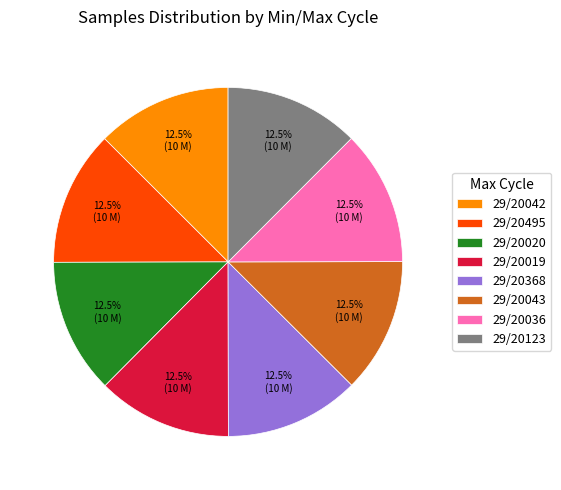

Does 29/20368 account for over 50% of the chart?

No